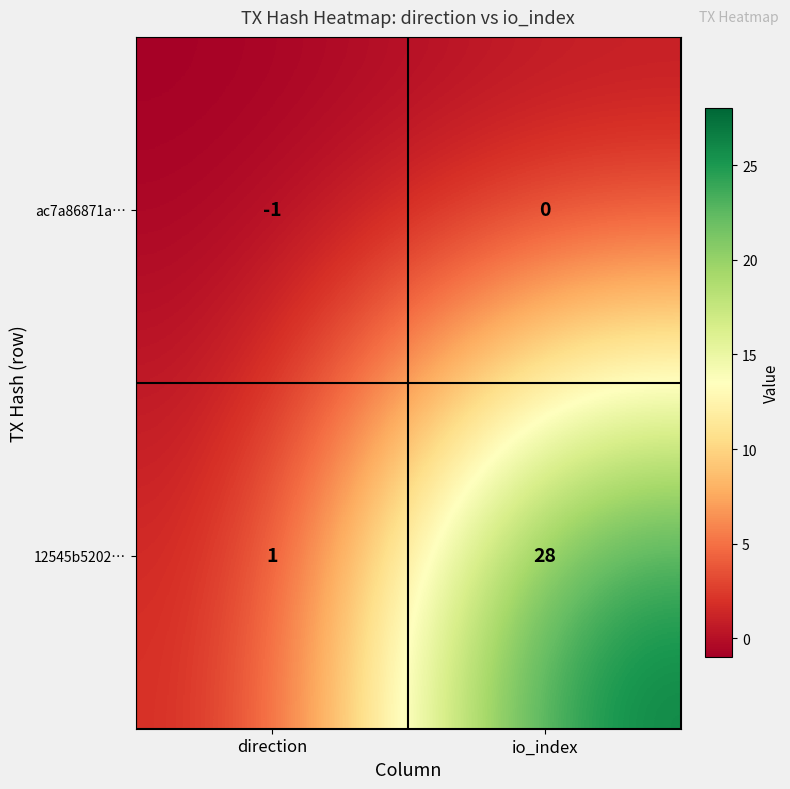

True or false: 12545b5202… has a value of 11 at io_index.

False